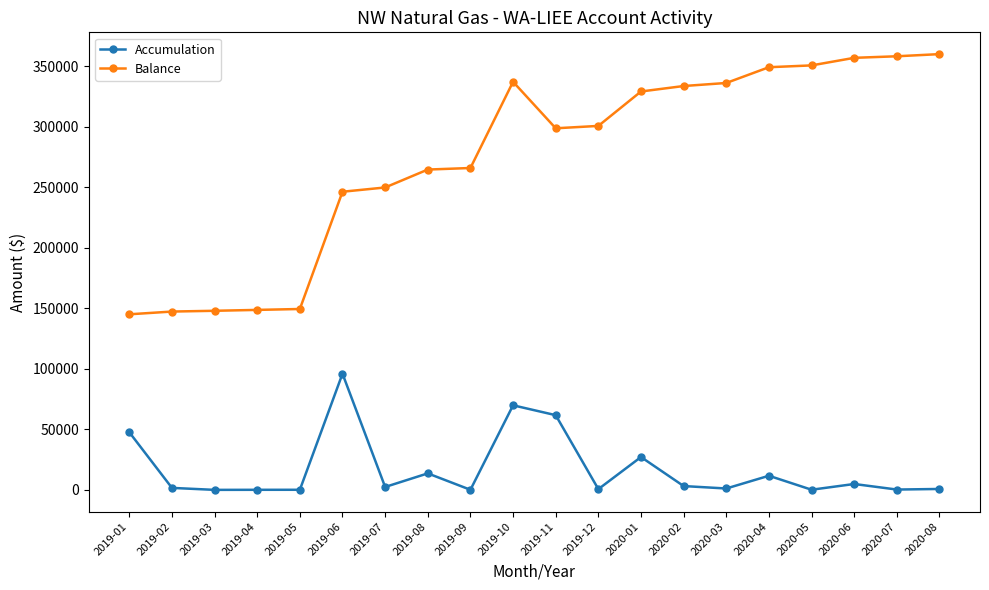

What is the average value of the Accumulation series?

17141.9